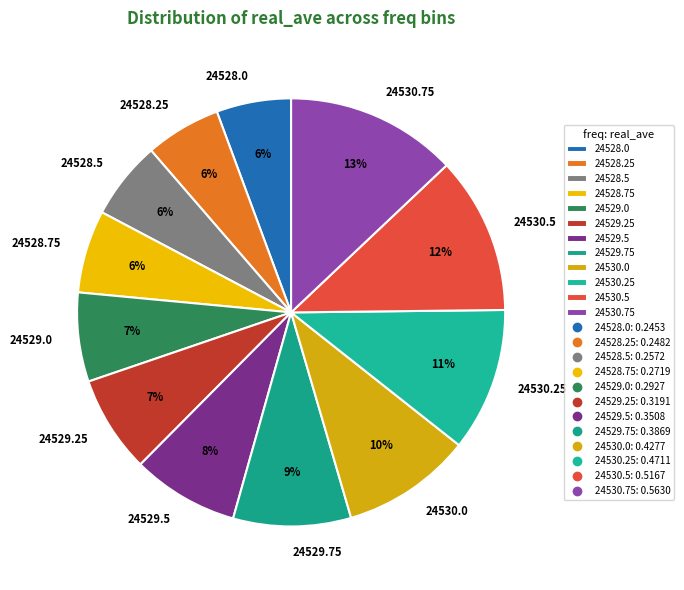

Is the sum of 24530.0 and 24529.0 greater than half?

No